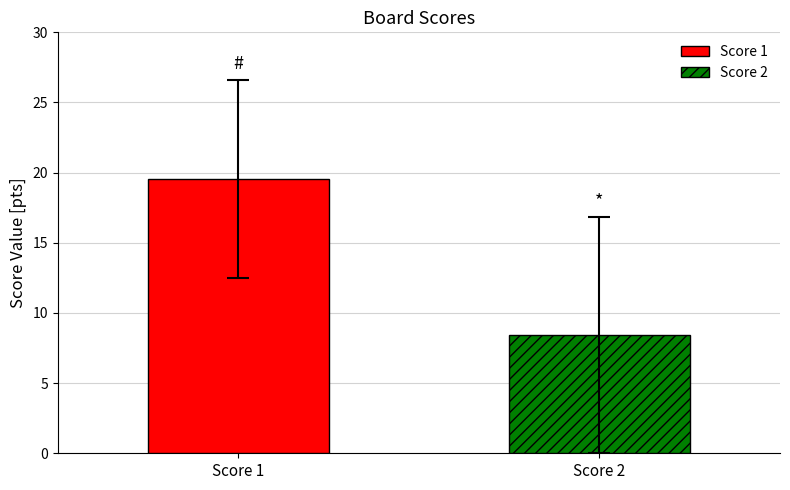

What is the smallest value displayed?

8.4